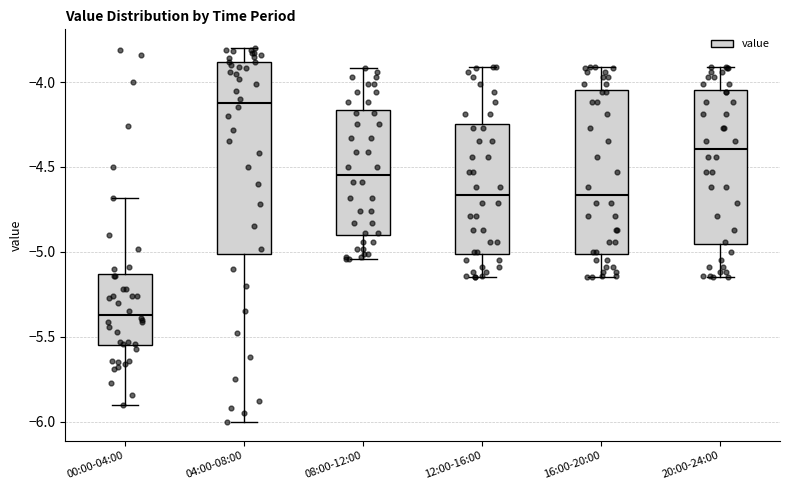

Where does the lower whisker of the box for 16:00-20:00 end on the y-axis? The values are not printed on the chart, so give them approximately, as read against the axis.

-5.15